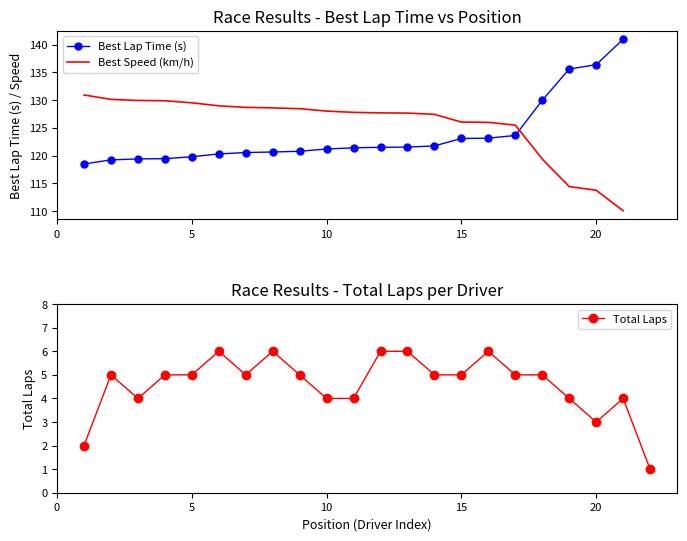

What is the minimum value for Best Lap Time (s)?

118.5